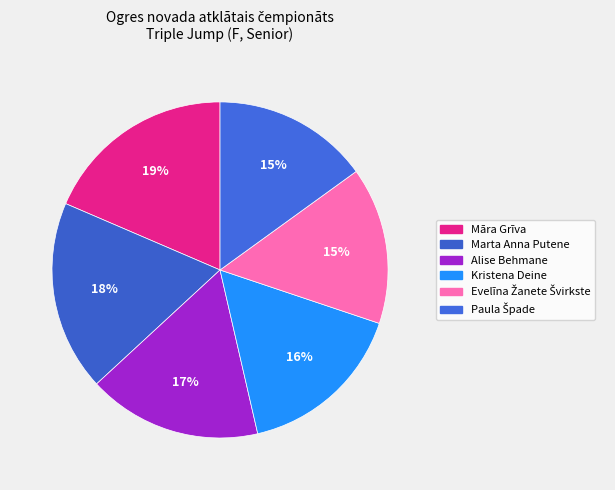

Count the number of slices in the pie.

6